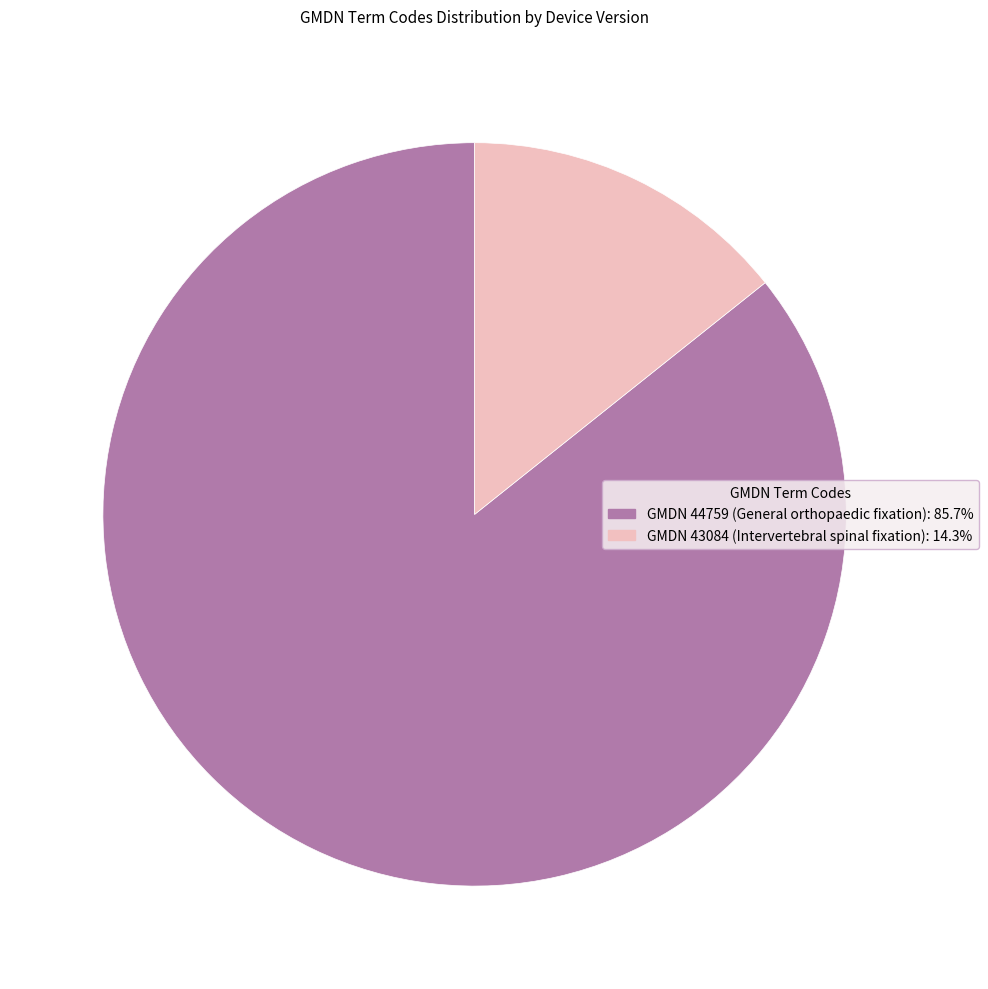

Is there any slice that represents more than half of the pie?

Yes